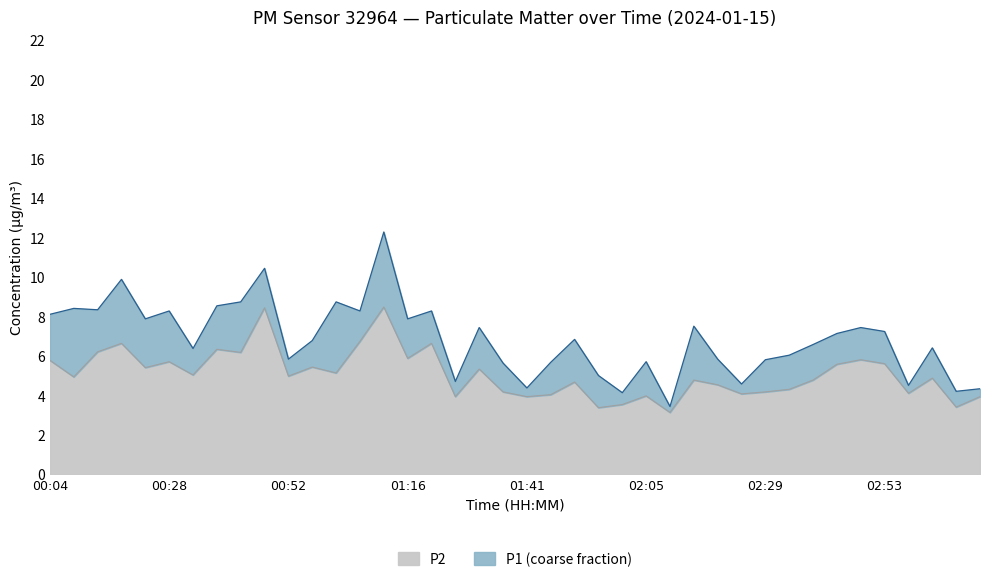

What is the difference between the P2 values at 03:13 and 01:11?

4.5